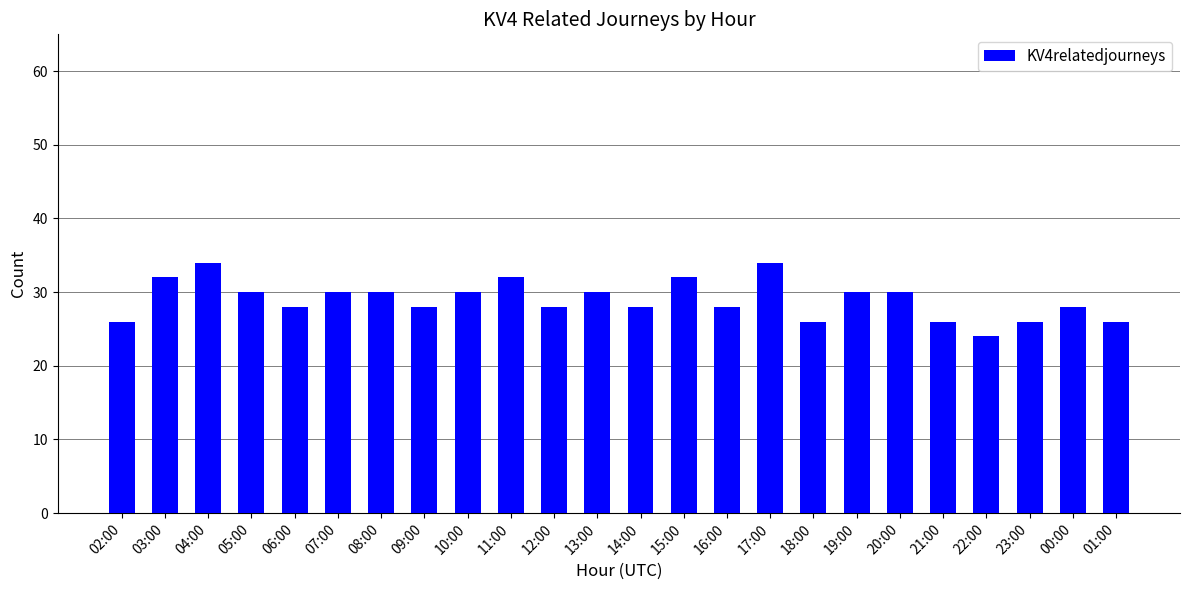

Which has a higher value, 01:00 or 03:00?

03:00